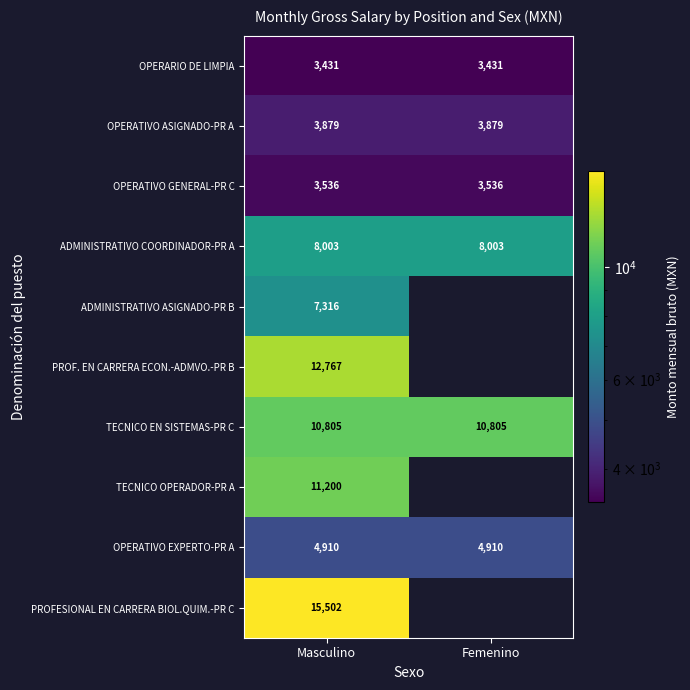

How many distinct data groups are displayed?

10